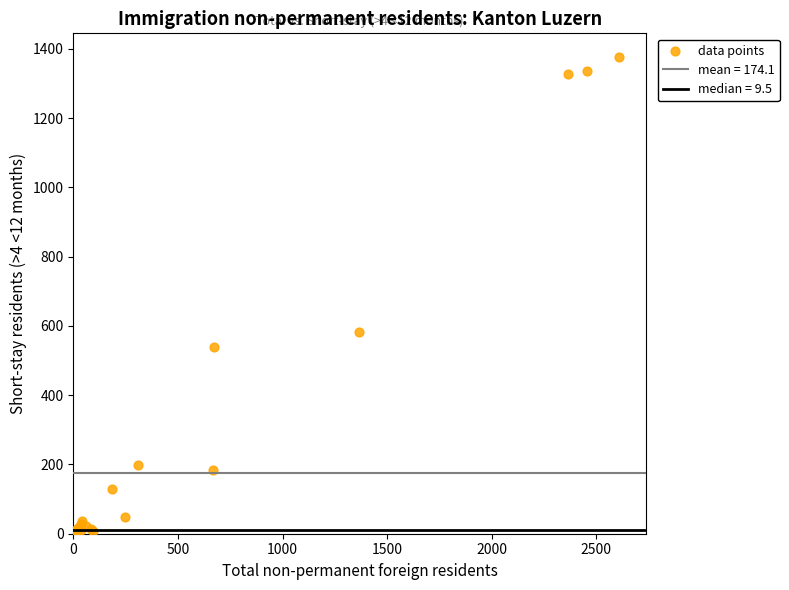

What Y value in the scatter plot is closest to 688?

581